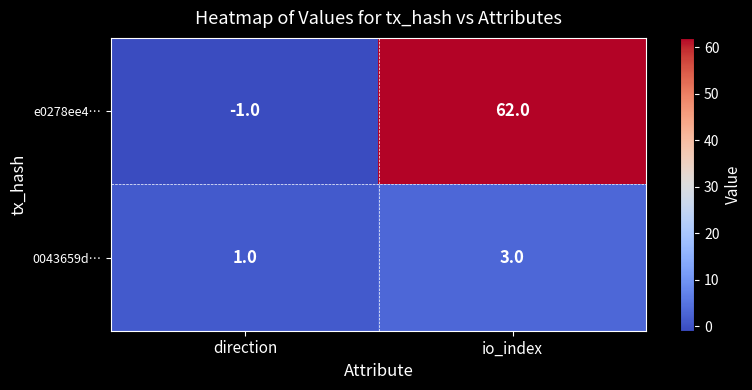

Rank the series by their maximum value, from highest to lowest.

e0278ee4…, 0043659d…